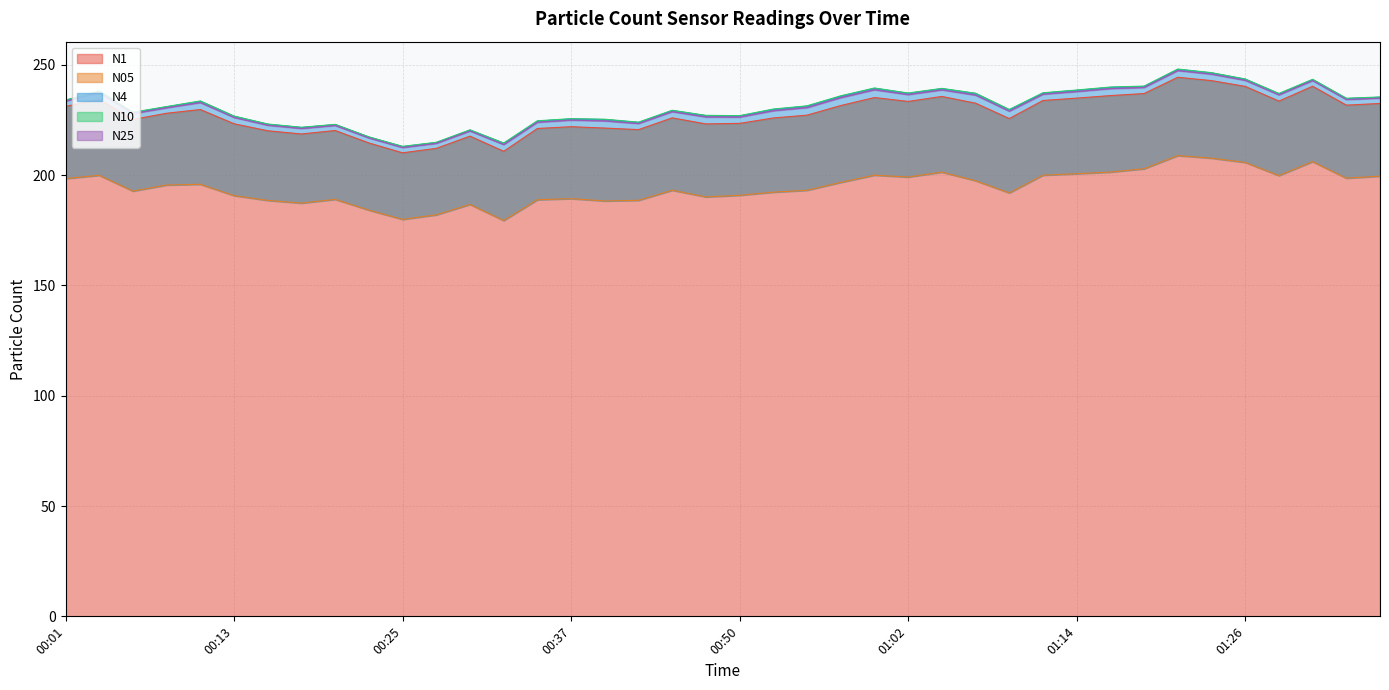

What are all the series names shown in the legend?

N1, N05, N4, N10, N25